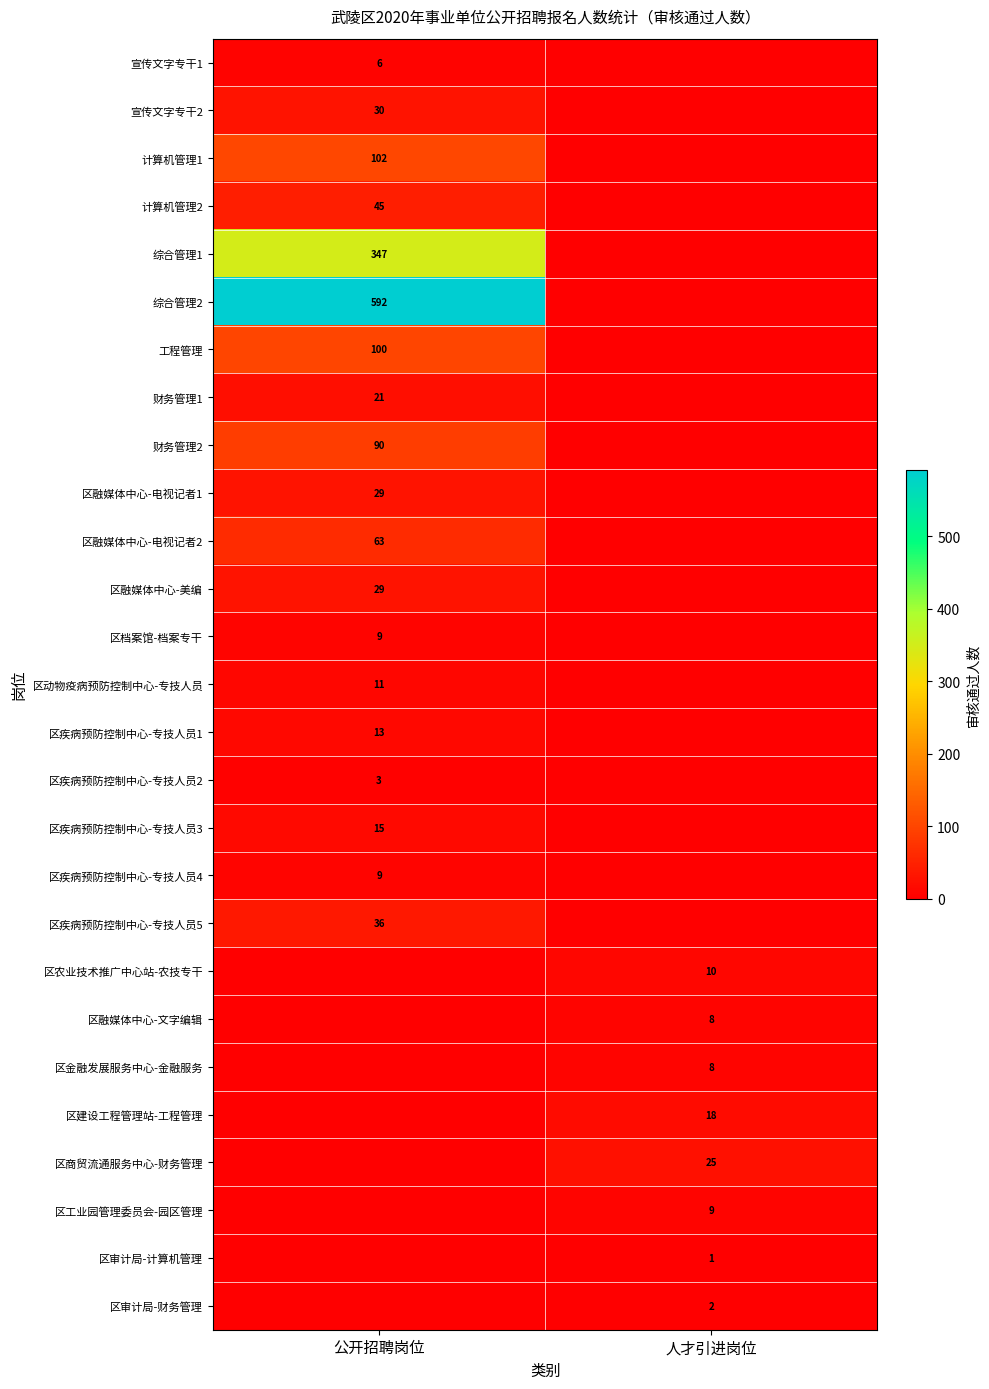

The value of 区疾病预防控制中心-专技人员4 at 公开招聘岗位 is 15. True or false?

False